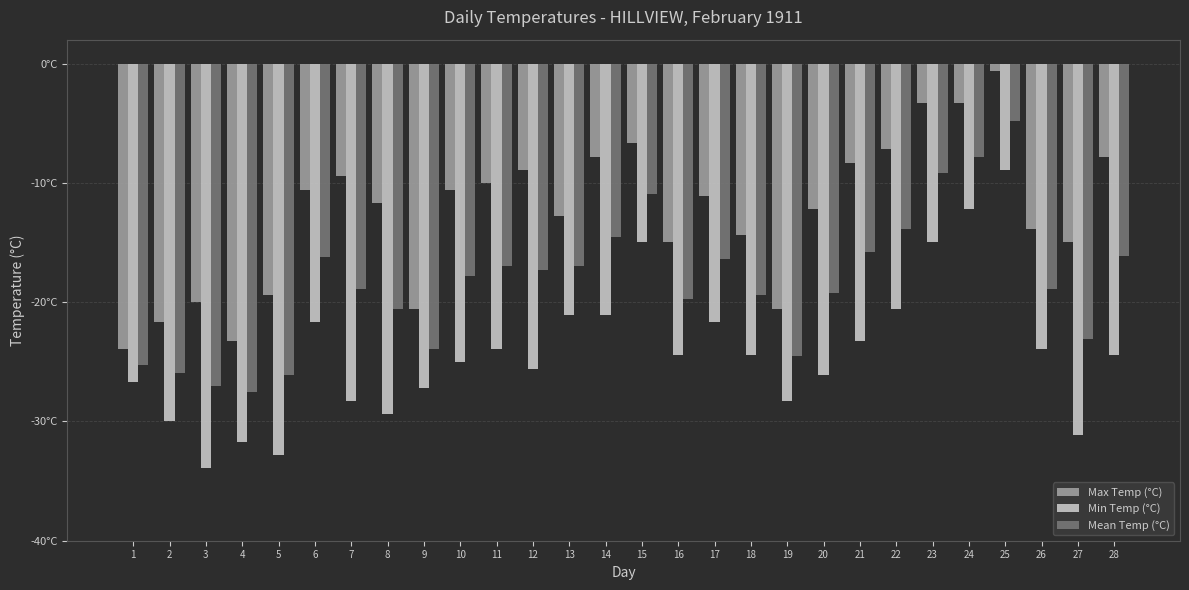

Reading right to left, list all the values displayed in this chart.

Max Temp (°C): -7.8	-15.0	-13.9	-0.6	-3.3	-3.3	-7.2	-8.3	-12.2	-20.6	-14.4	-11.1	-15.0	-6.7	-7.8	-12.8	-8.9	-10.0	-10.6	-20.6	-11.7	-9.4	-10.6	-19.4	-23.3	-20.0	-21.7	-23.9
Min Temp (°C): -24.4	-31.1	-23.9	-8.9	-12.2	-15.0	-20.6	-23.3	-26.1	-28.3	-24.4	-21.7	-24.4	-15.0	-21.1	-21.1	-25.6	-23.9	-25.0	-27.2	-29.4	-28.3	-21.7	-32.8	-31.7	-33.9	-30.0	-26.7
Mean Temp (°C): -16.1	-23.1	-18.9	-4.8	-7.8	-9.2	-13.9	-15.8	-19.2	-24.5	-19.4	-16.4	-19.7	-10.9	-14.5	-17.0	-17.3	-17.0	-17.8	-23.9	-20.6	-18.9	-16.2	-26.1	-27.5	-27.0	-25.9	-25.3